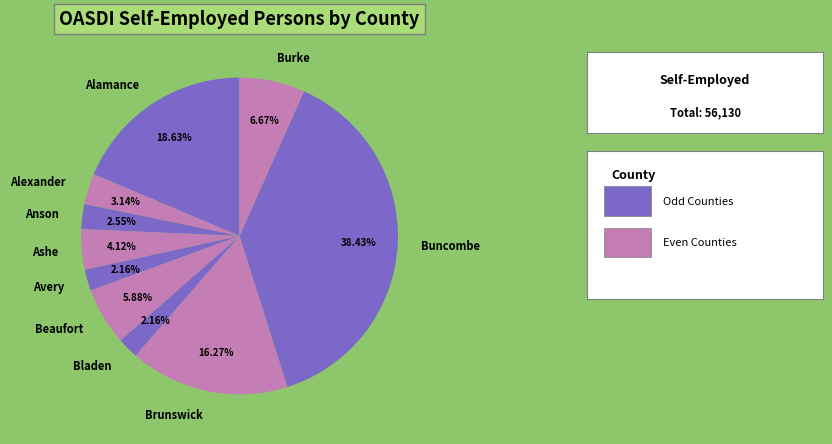

To the nearest percent, what percentage of the pie is Beaufort?

6%